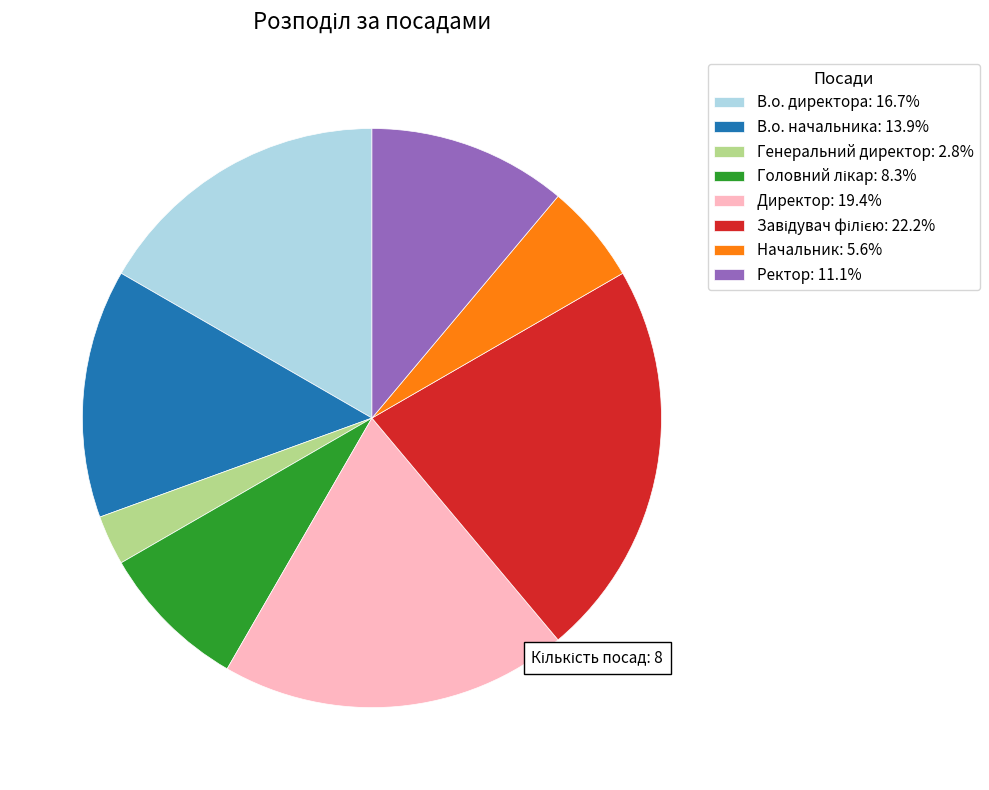

Does any single category account for the majority?

No